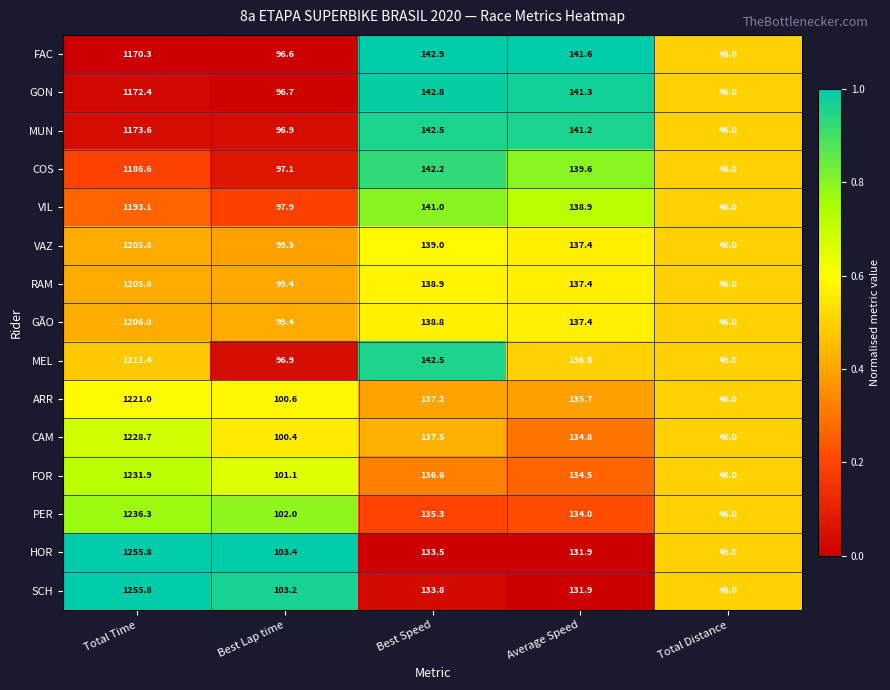

What is the difference between the highest and lowest values at Total Time?

85.5